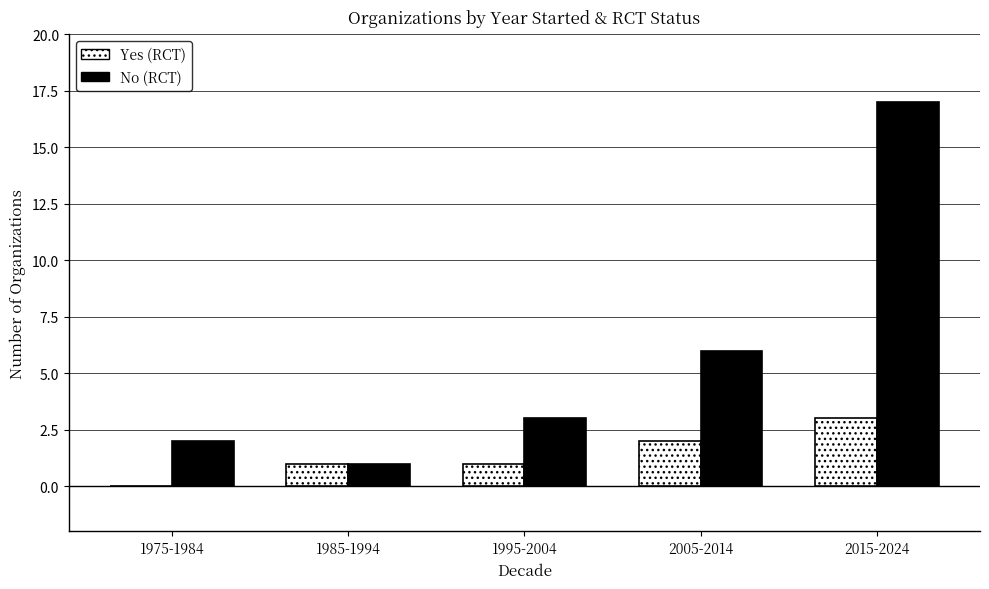

True or false: Yes (RCT) has a value of 5 at 2015-2024.

False